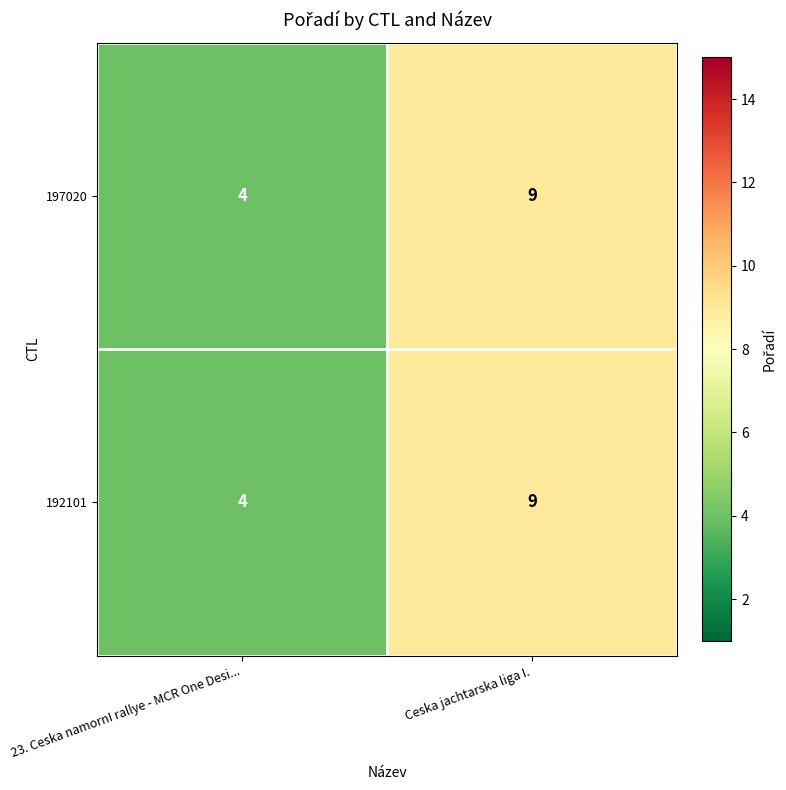

How many series are shown in this chart?

2